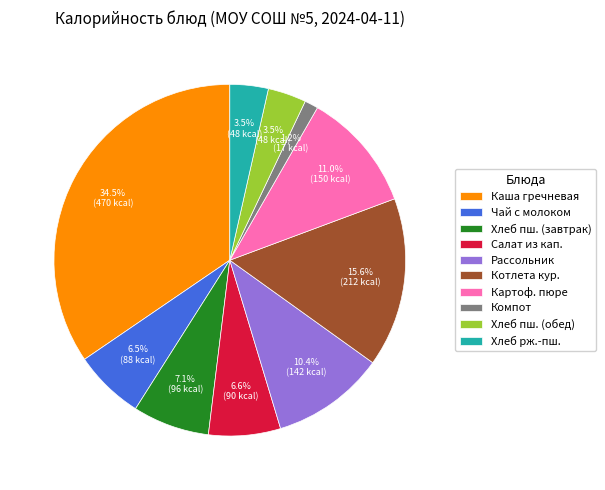

To the nearest percent, what is the difference between the largest and smallest slice percentages?

33%